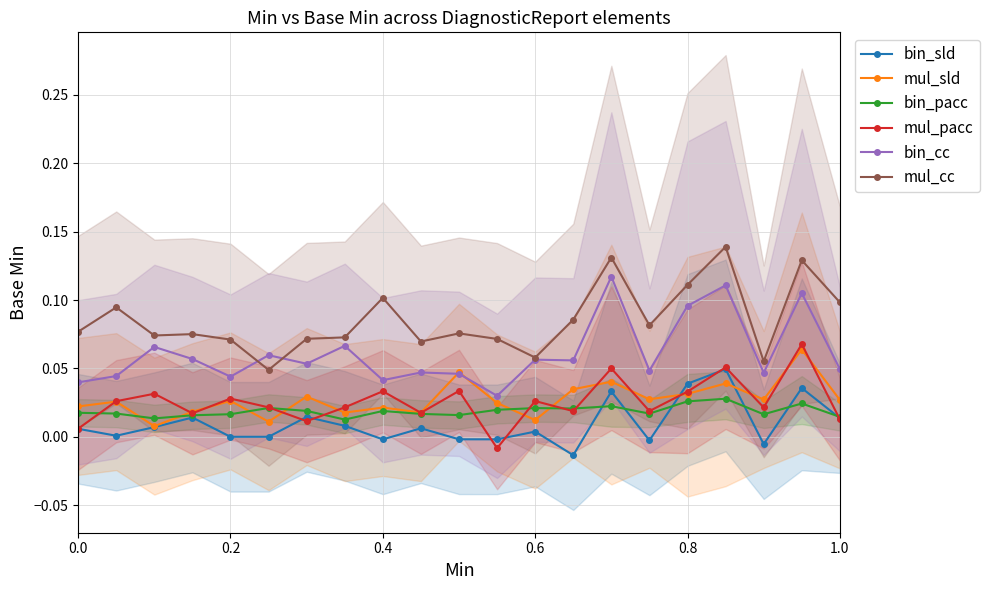

The value of mul_cc at 0.6 is 0.0. True or false?

False